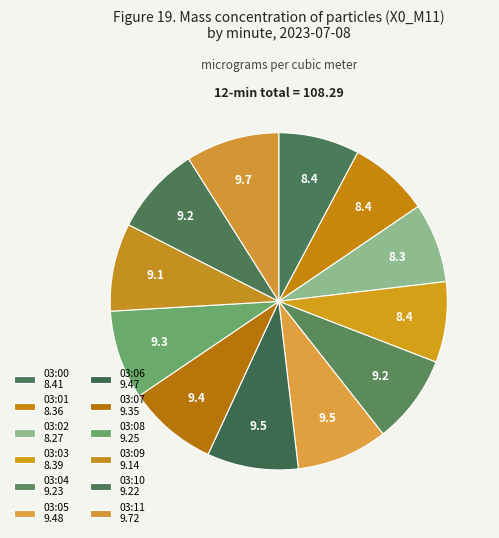

Count the number of slices in the pie.

12